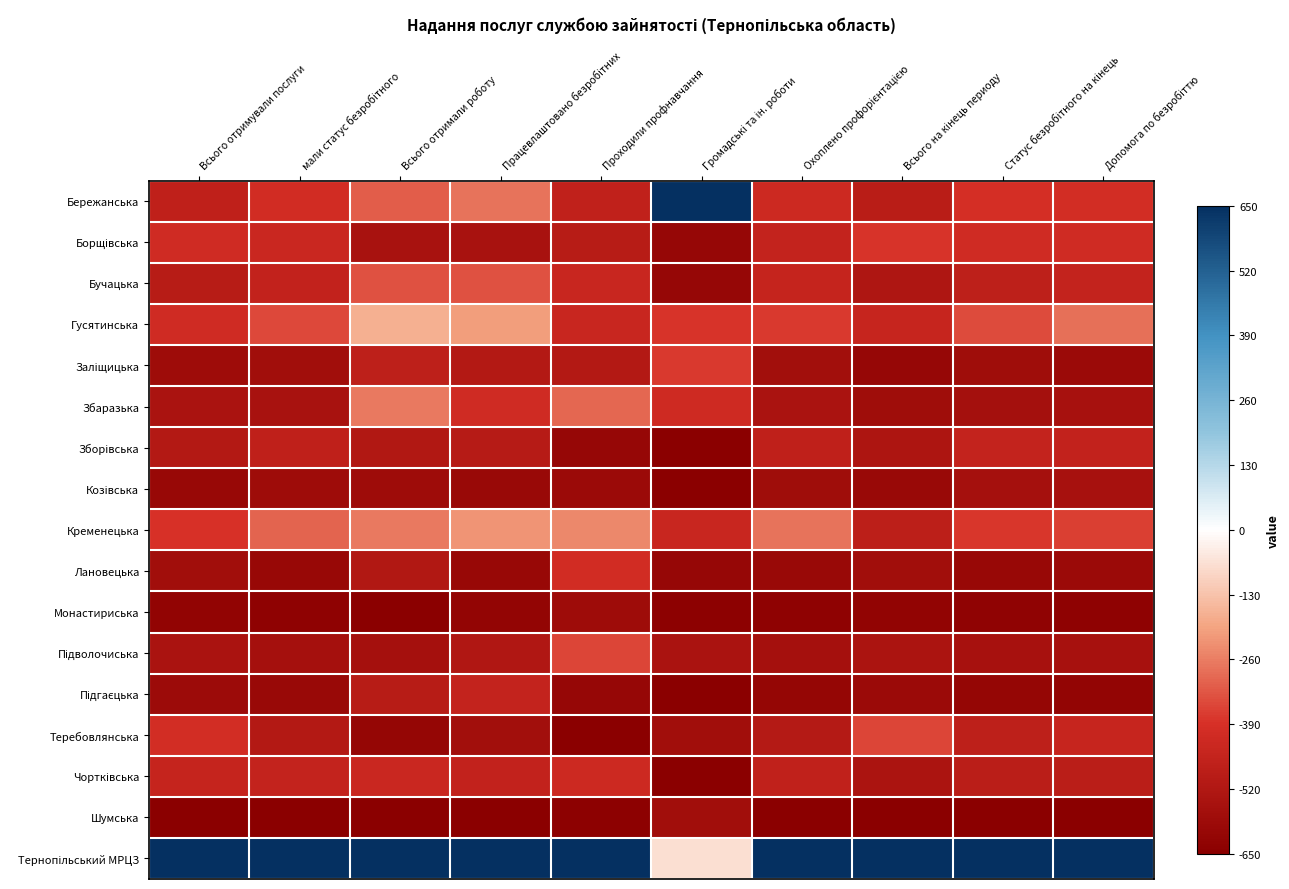

At which category is the sum across all series the highest?

Всього отримали роботу